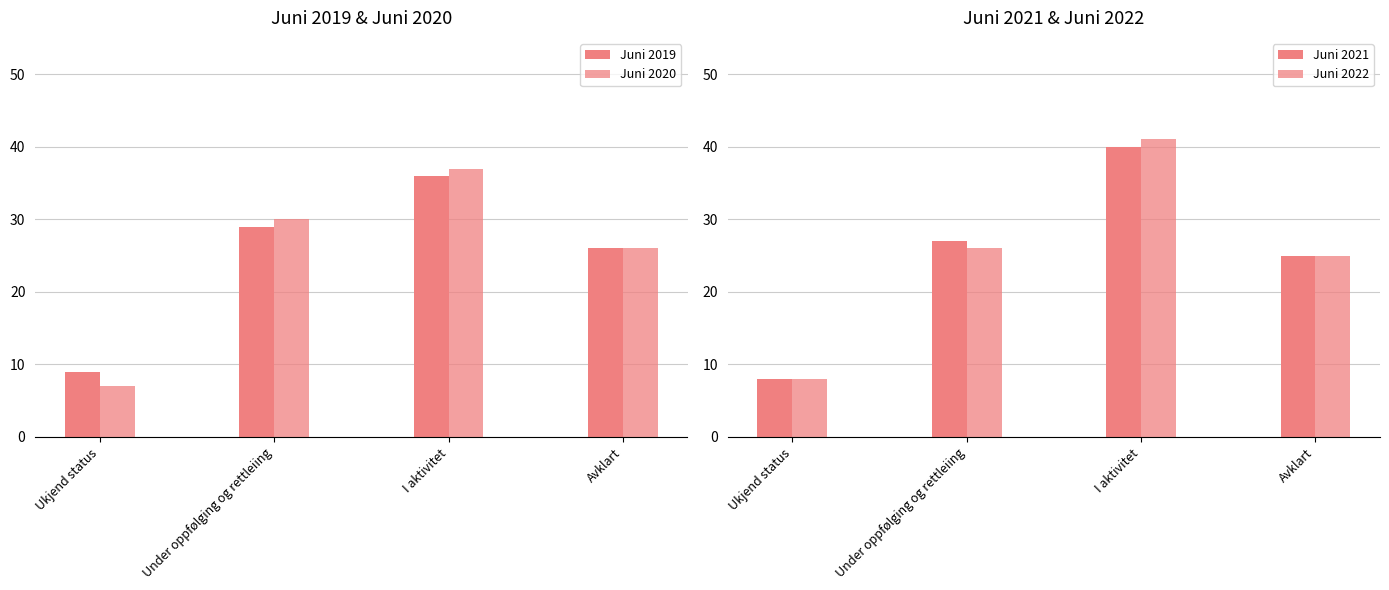

Does the chart contain any negative values?

No